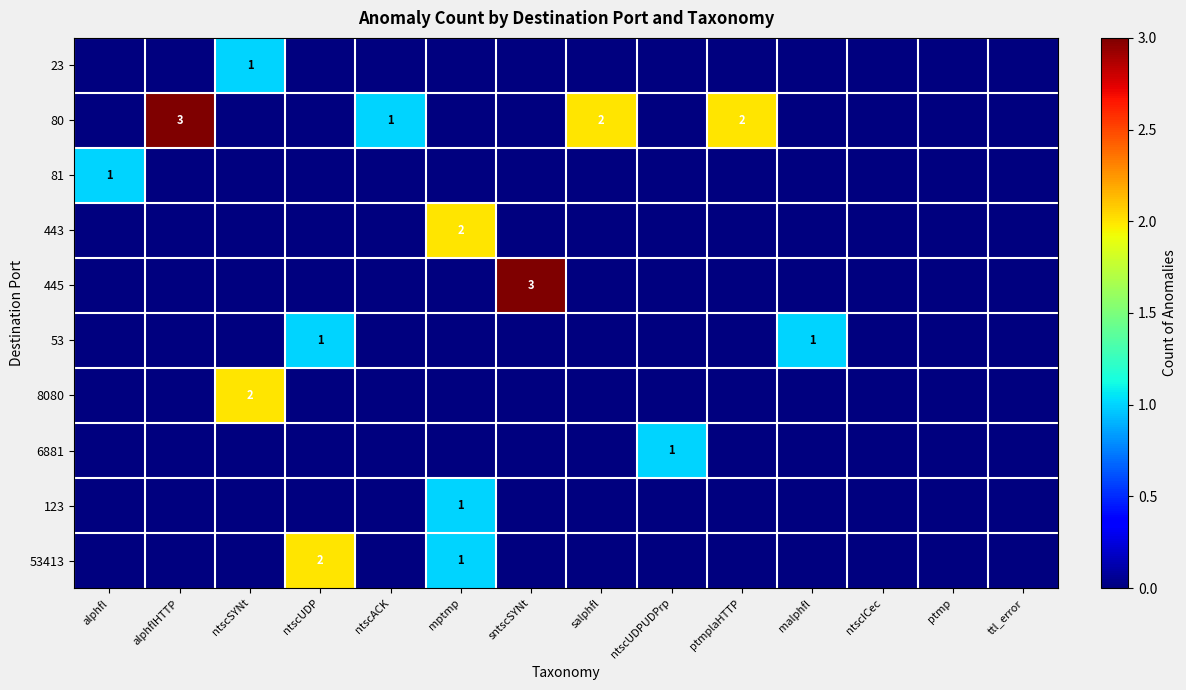

How many series are shown in this chart?

10